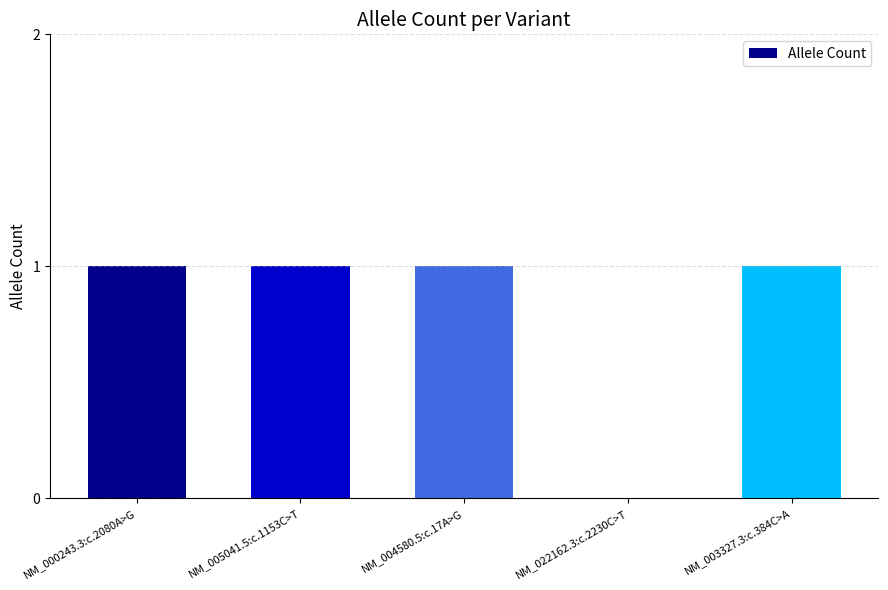

What value does the data have at NM_003327.3:c.384C>A?

1